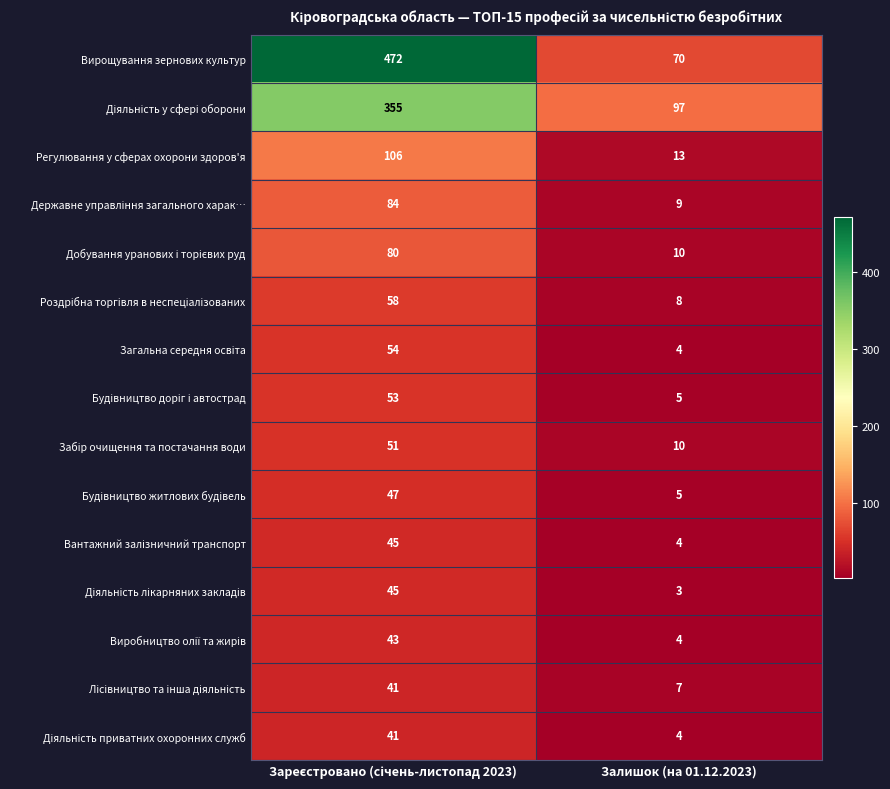

Which series has the widest spread of values?

Вирощування зернових культур